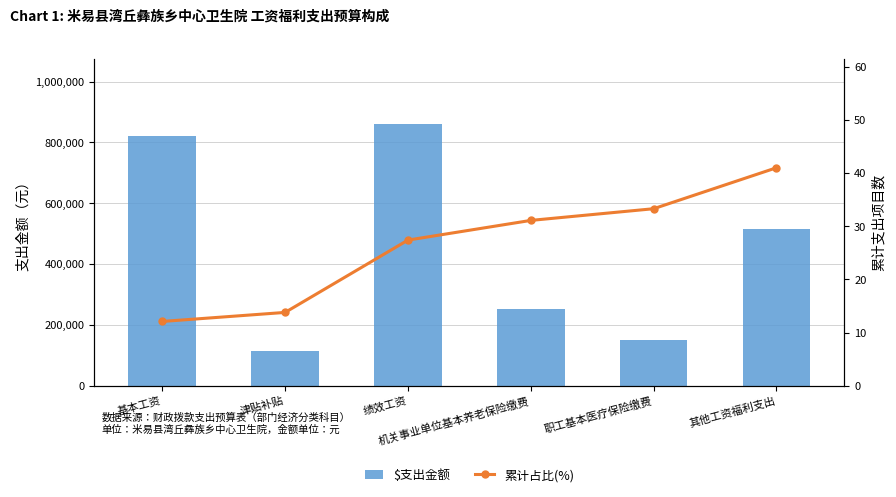

True or false: $支出金额 has a value of 149092.9 at 职工基本医疗保险缴费.

True